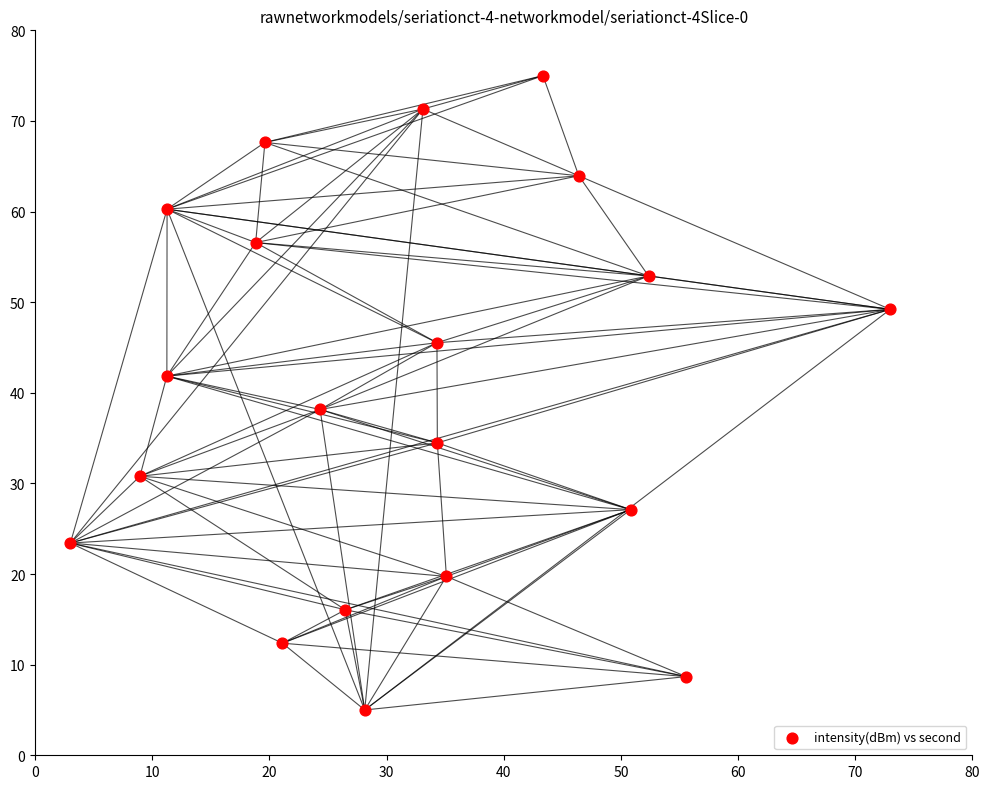

What is the range of Y values (max minus min)?

70.0